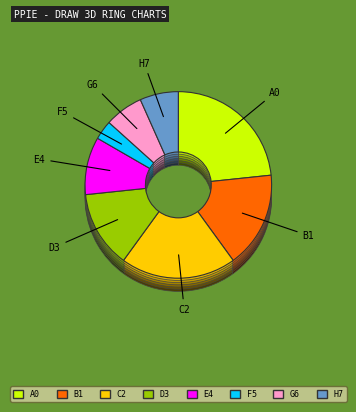

Is it true that Norte is 3% of the pie?

True